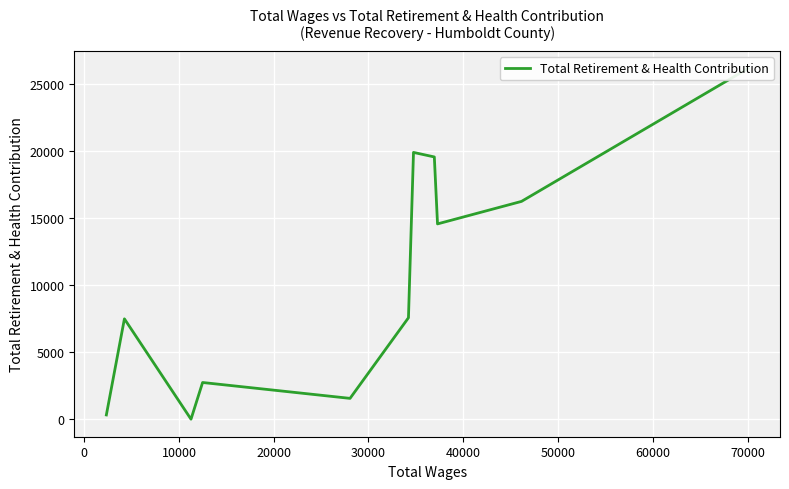

What is the difference between the maximum and minimum values?

26142